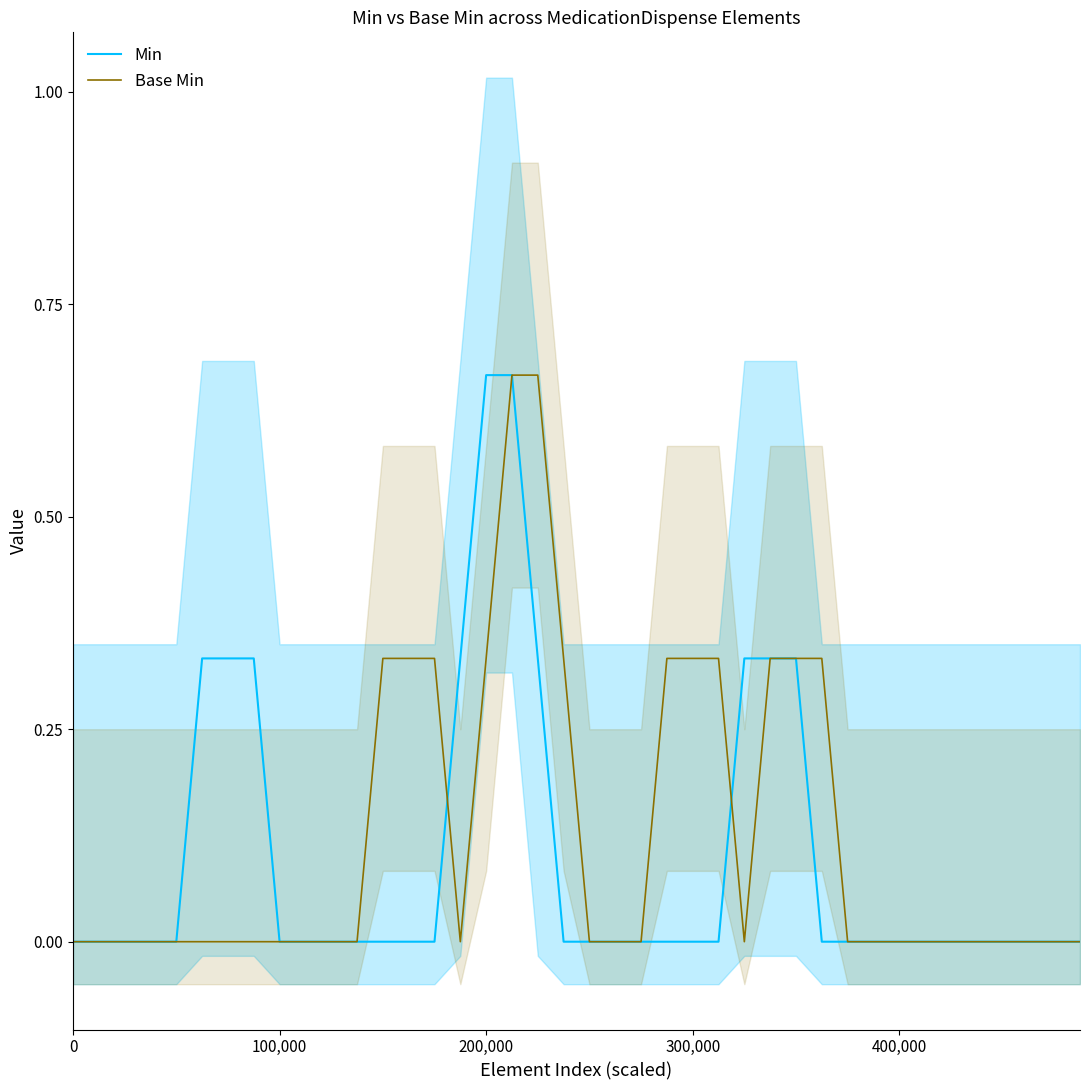

Is it true that Base Min equals 0.1 at 29?

False